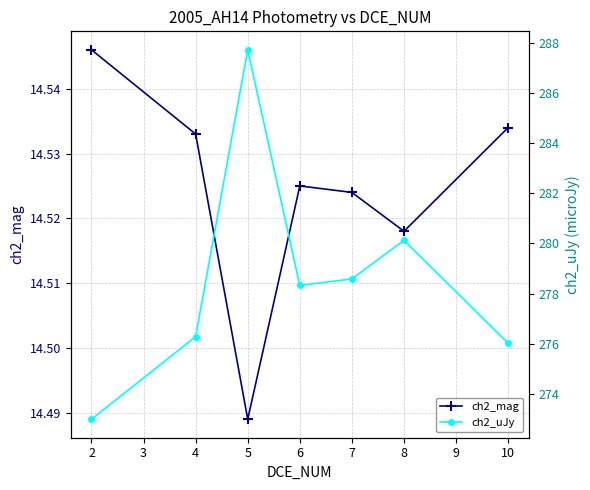

Where is the first local minimum for ch2_mag?

5